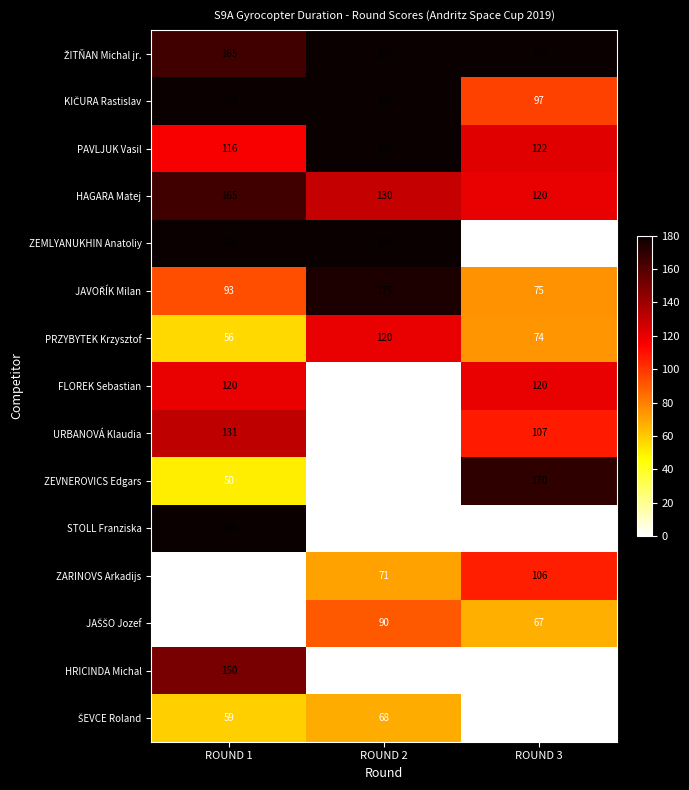

What is the sum of all FLOREK Sebastian values?

240